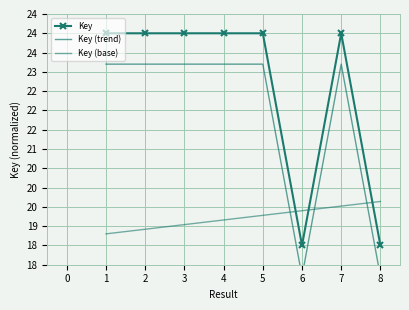

Which series ends up on top after the final intersection of Key (base) and Key (trend)?

Key (base)